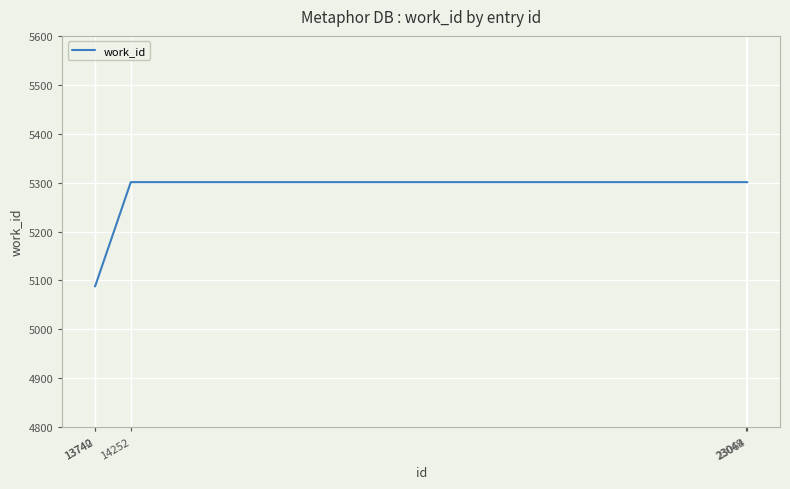

What is the sum of the values at 13740 and 14252?

10389